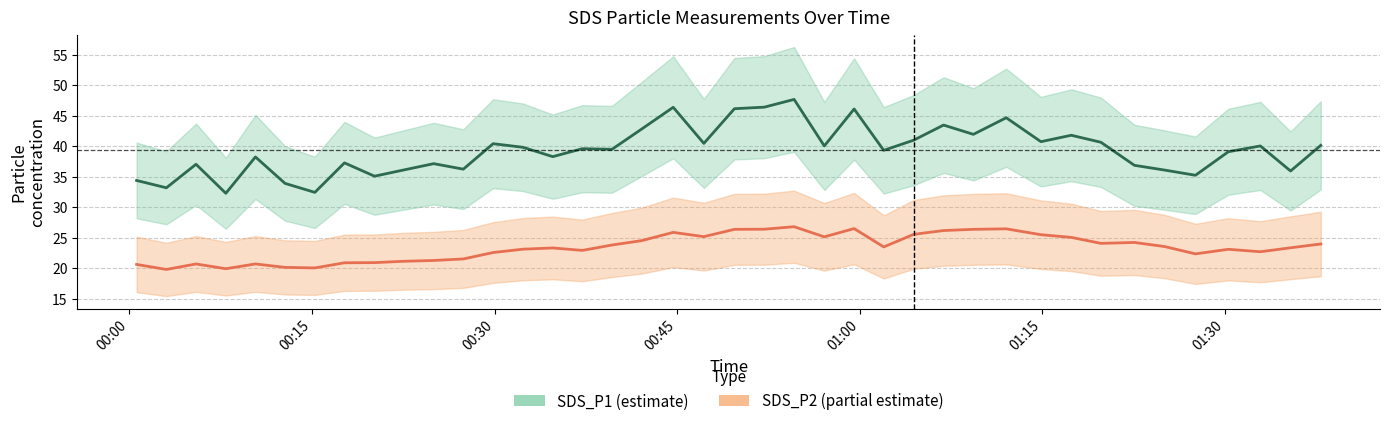

List the series in order of their peak value, lowest first.

SDS_P2, SDS_P1